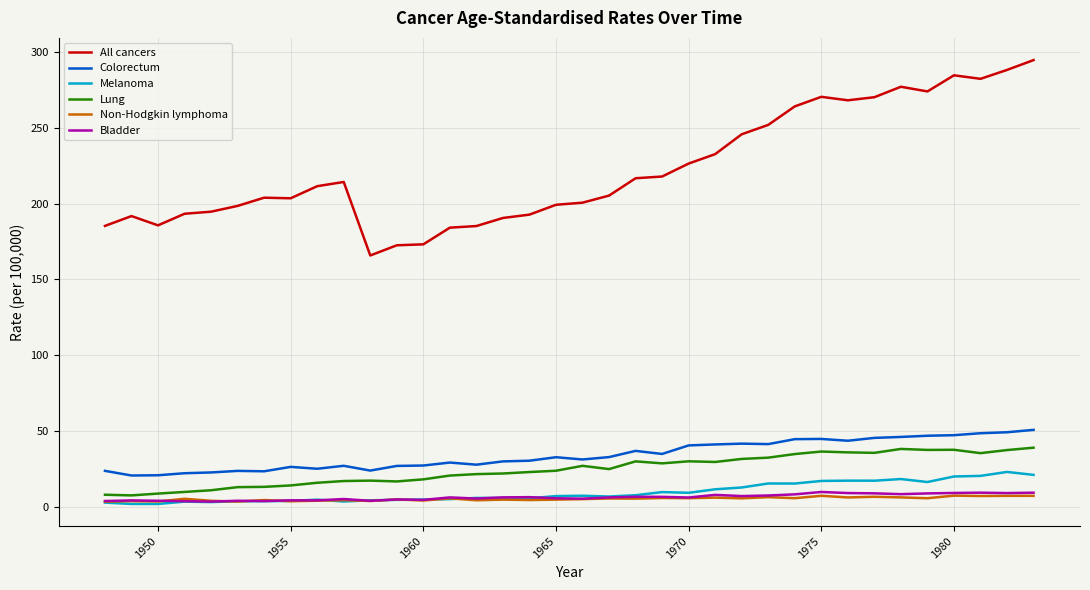

What is the highest value of the Bladder series?

9.9